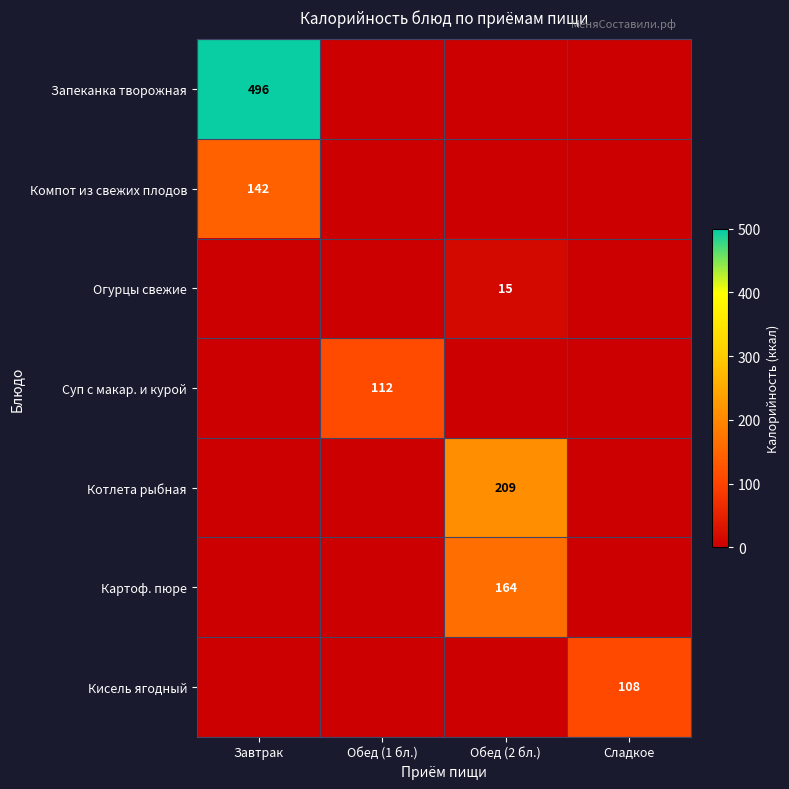

The value of Запеканка творожная at Завтрак is 496. True or false?

True